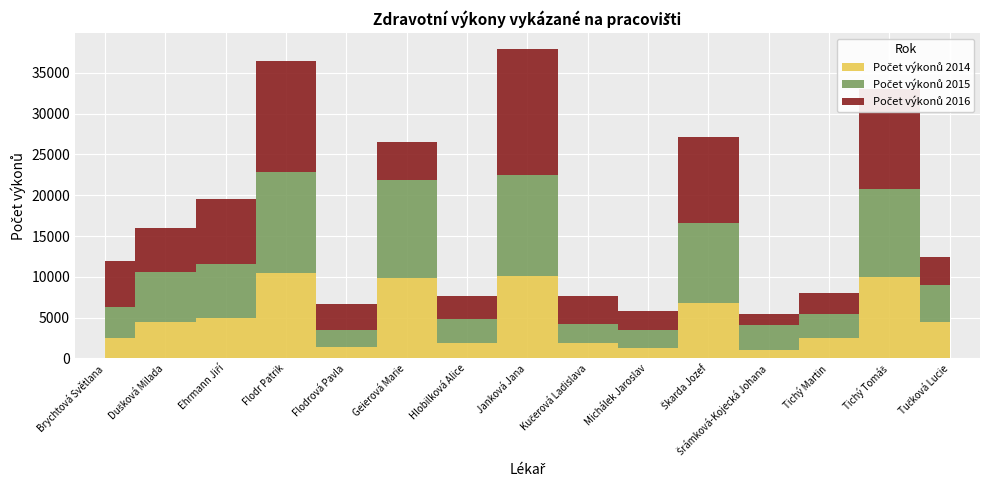

Is it true that Počet výkonů 2014 equals 4506 at Tučková Lucie?

True